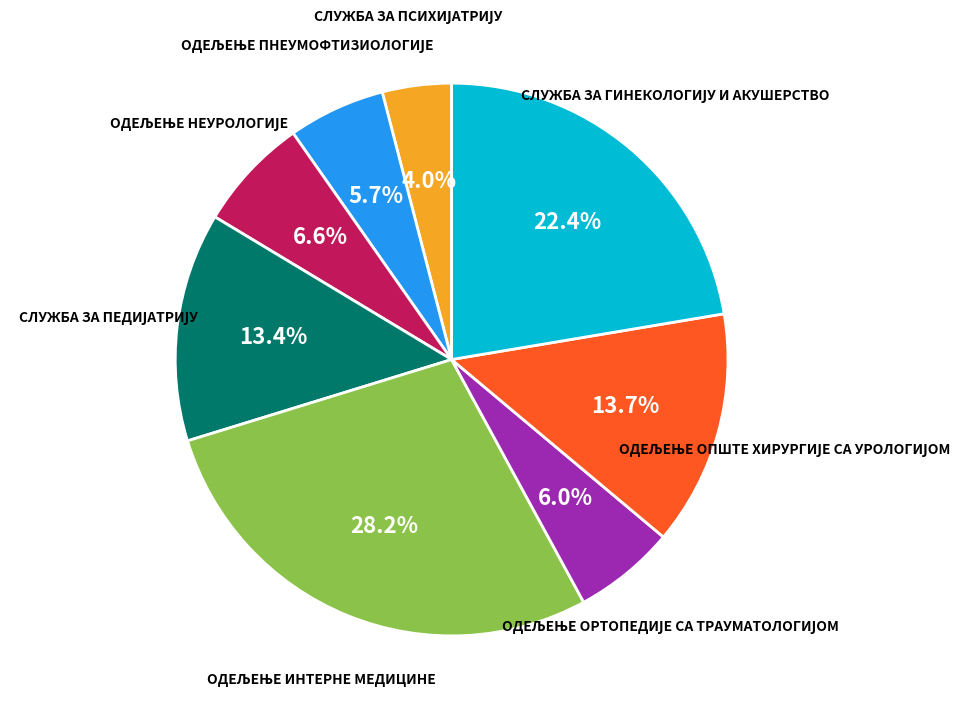

Is there a majority slice in this chart?

No